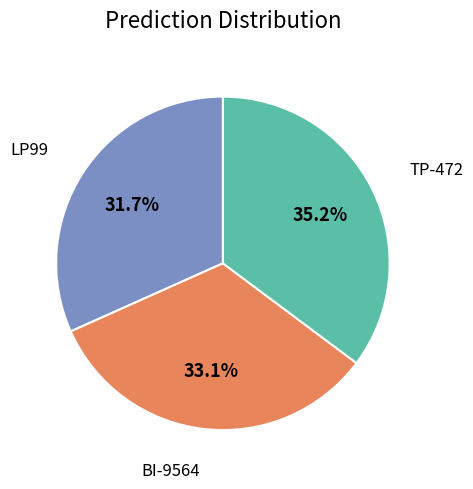

What is the smallest slice in the pie chart?

LP99